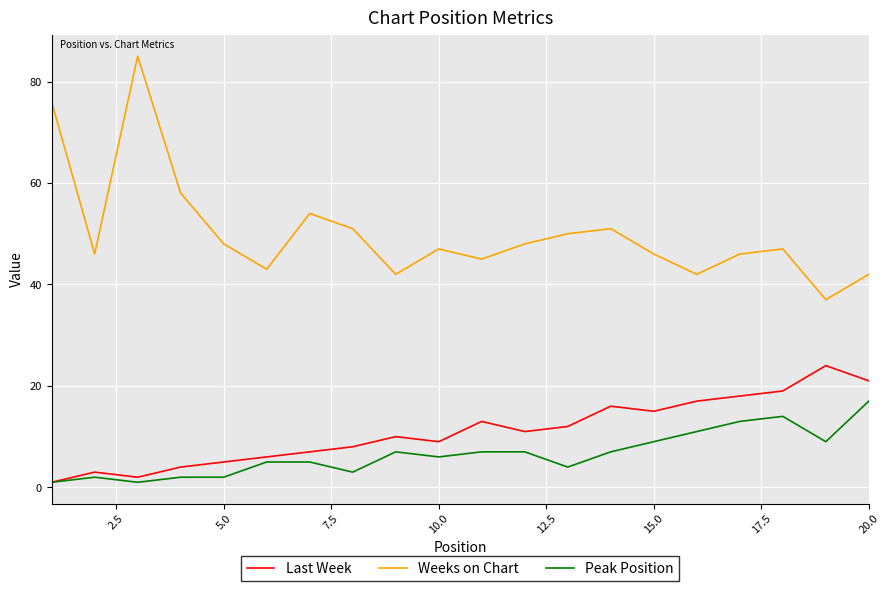

Which series has the largest range (max minus min)?

Weeks on Chart